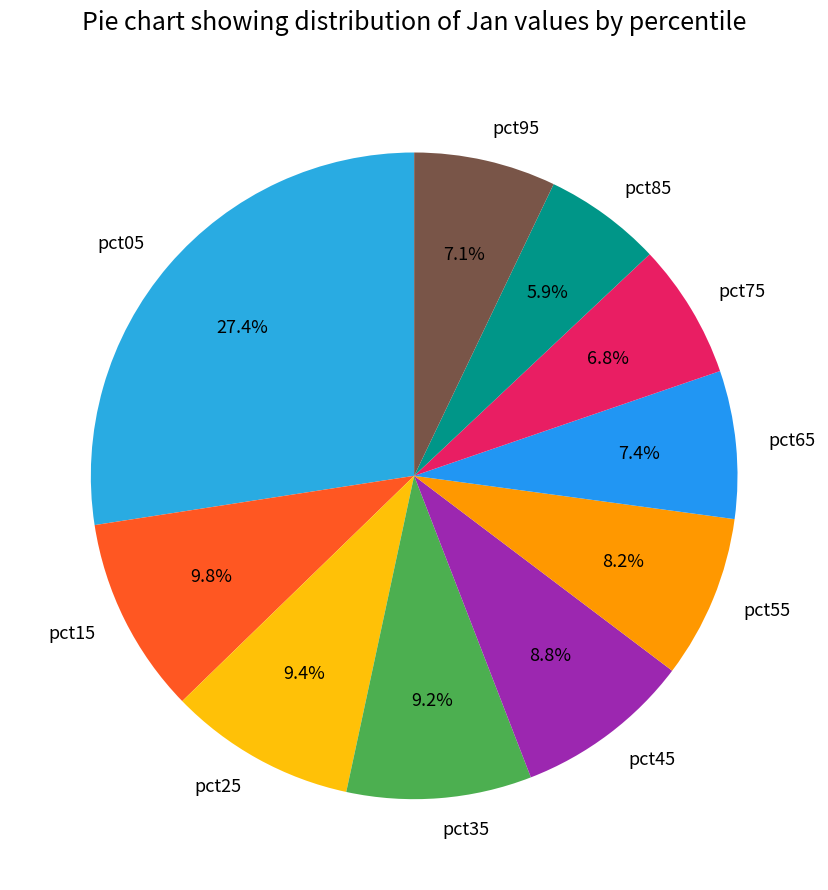

Does pct95 represent more than half of the total?

No